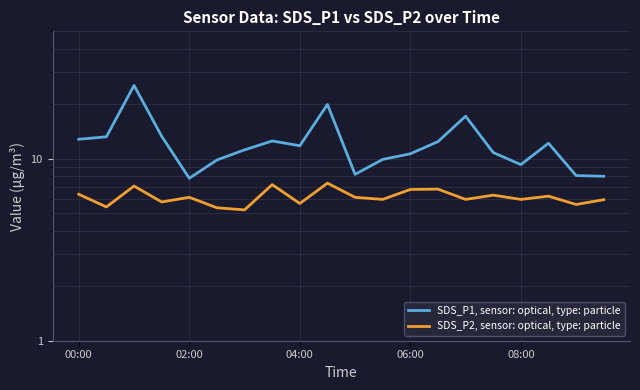

At 00:00, list the series in order from largest to smallest.

SDS_P1, sensor: optical, type: particle, SDS_P2, sensor: optical, type: particle